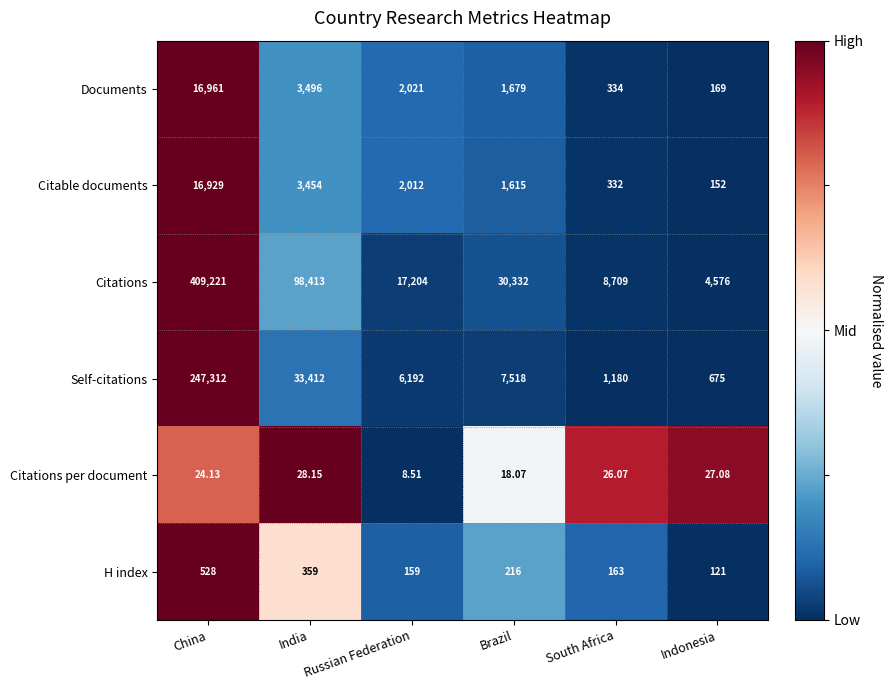

Which series has the largest total across all categories?

Citations